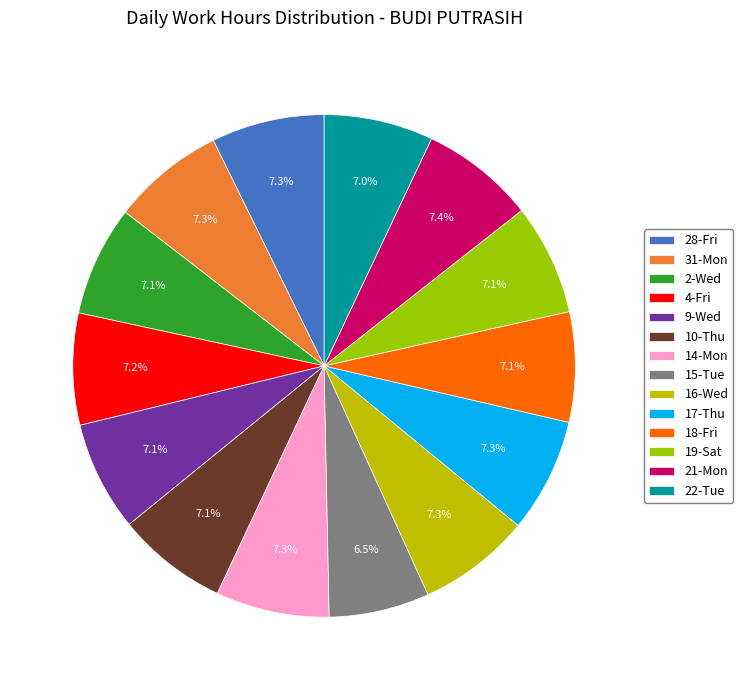

To the nearest percent, what is the difference between the largest and smallest slice percentages?

1%